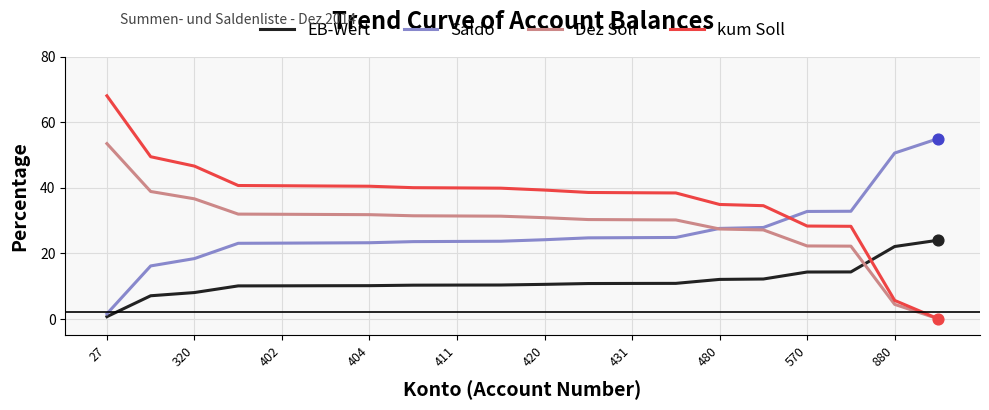

Which series has the widest spread of values?

kum Soll